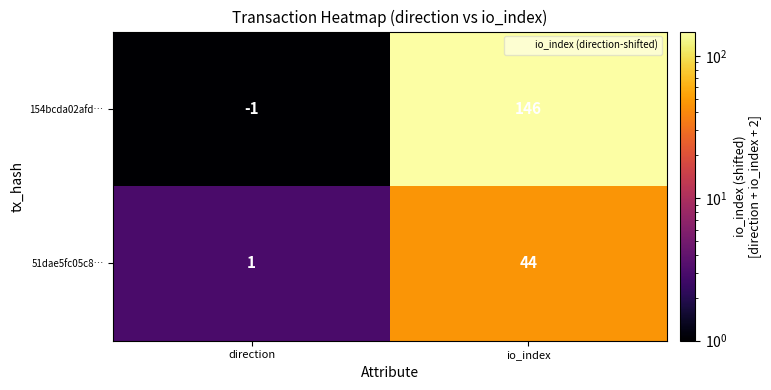

What is the smallest value displayed?

-1